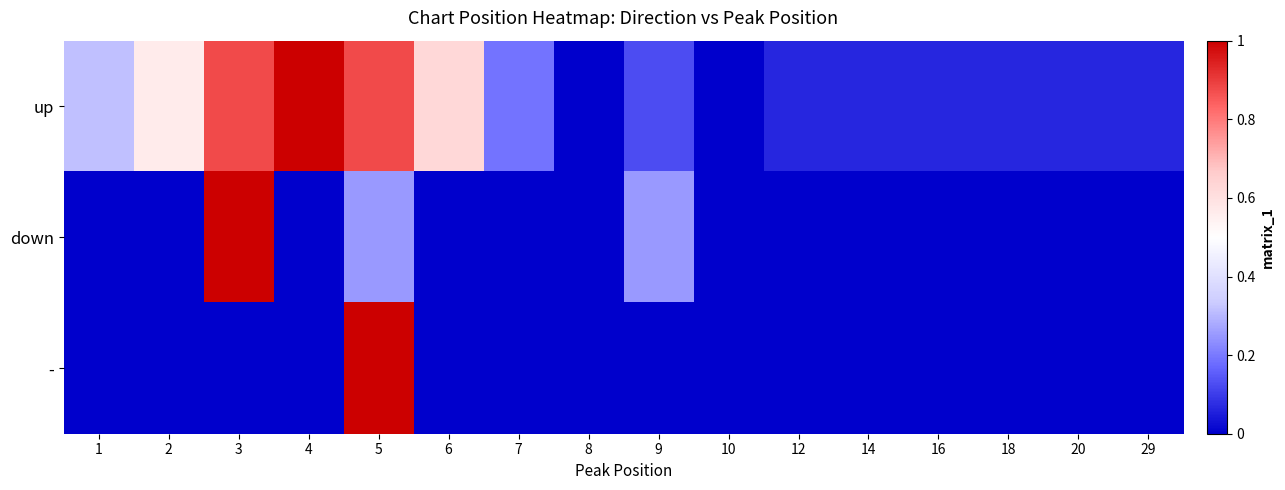

Which series has the largest range (max minus min)?

up